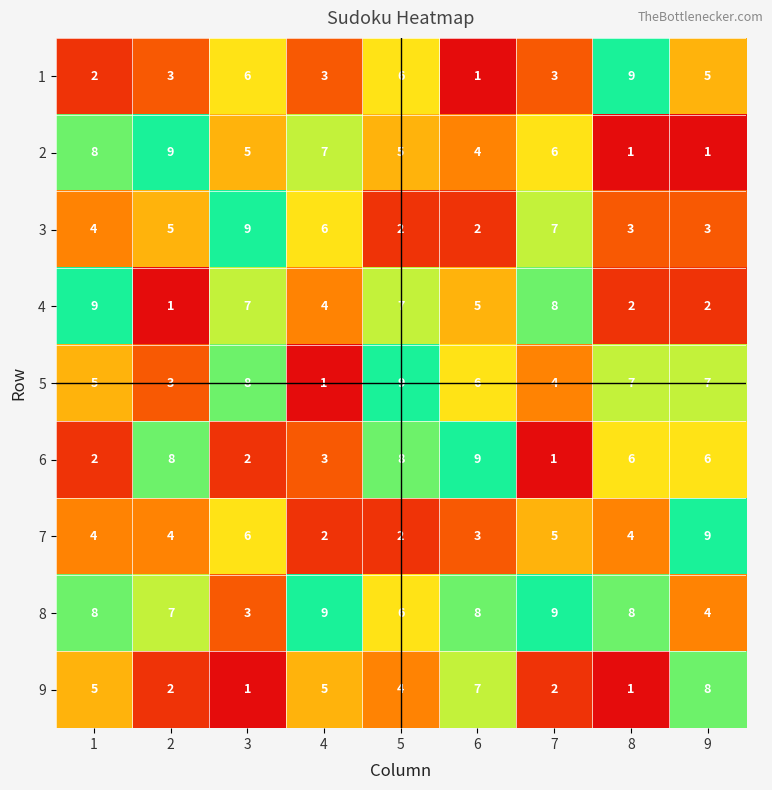

Between 5 and 9, which series saw the biggest shift?

7